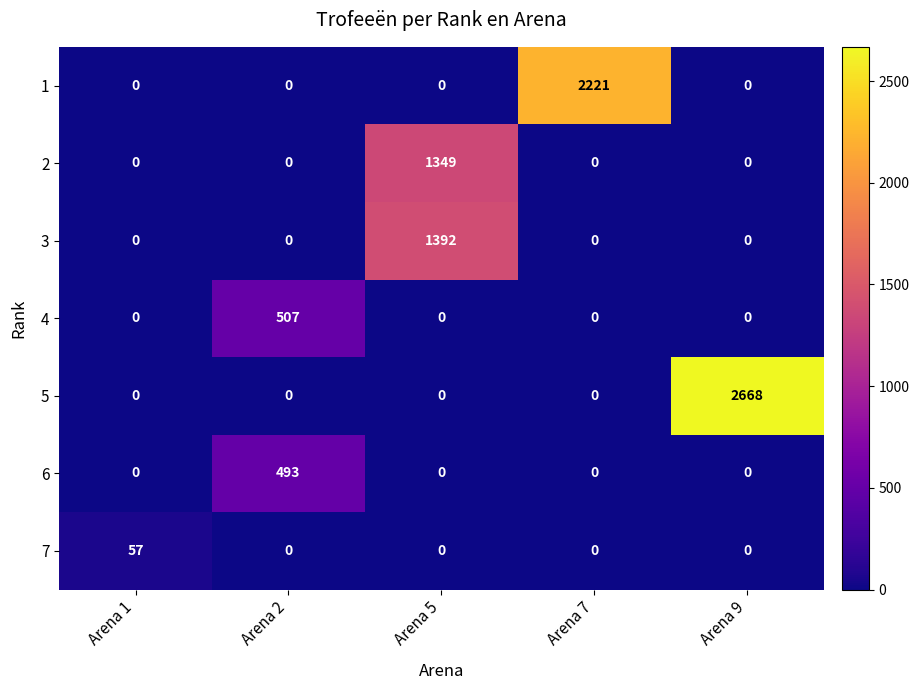

What is the total value across all series at Arena 7?

2221